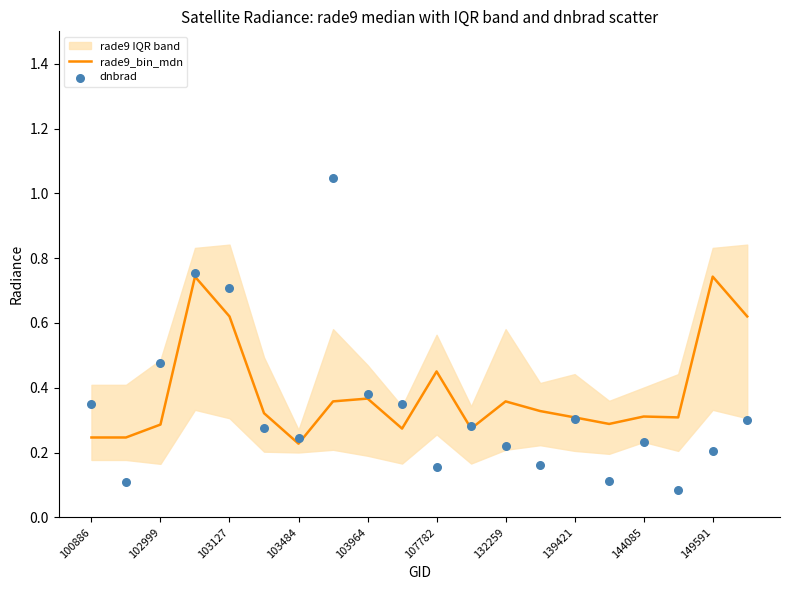

The rade9_bin_mdn series shows 0.6 at 132259. True or false?

False